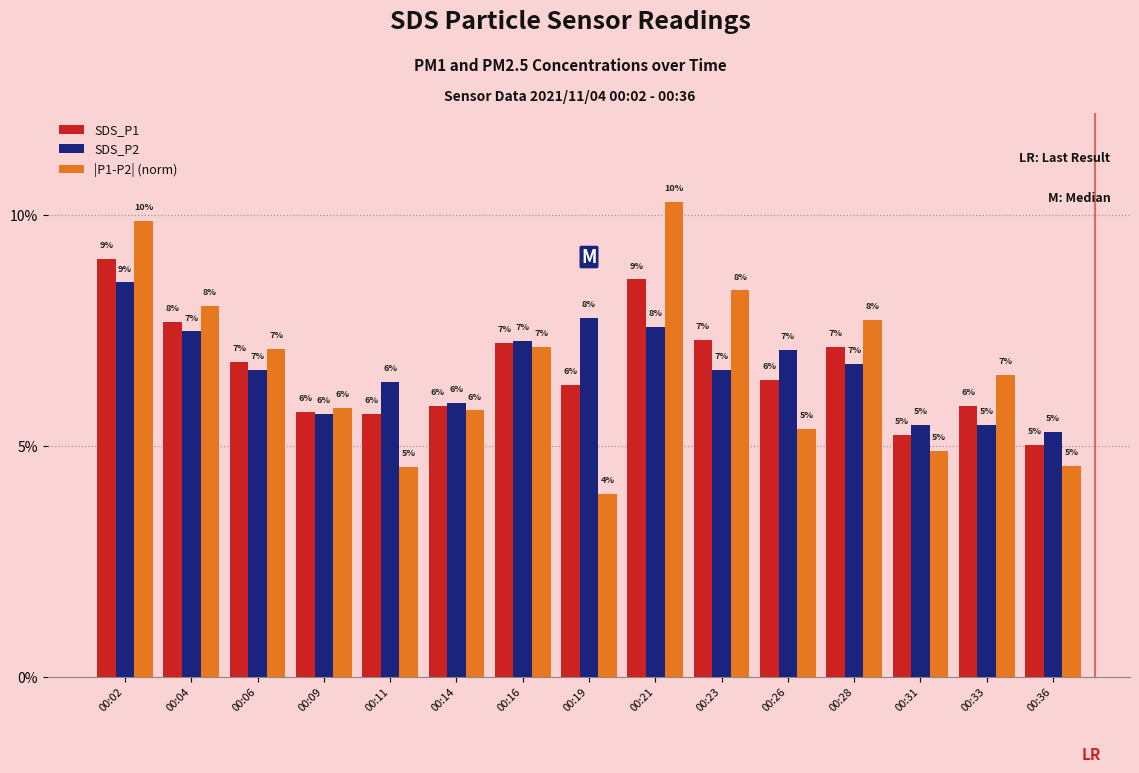

What are all the series names shown in the legend?

SDS_P1, SDS_P2, |P1-P2| (norm)